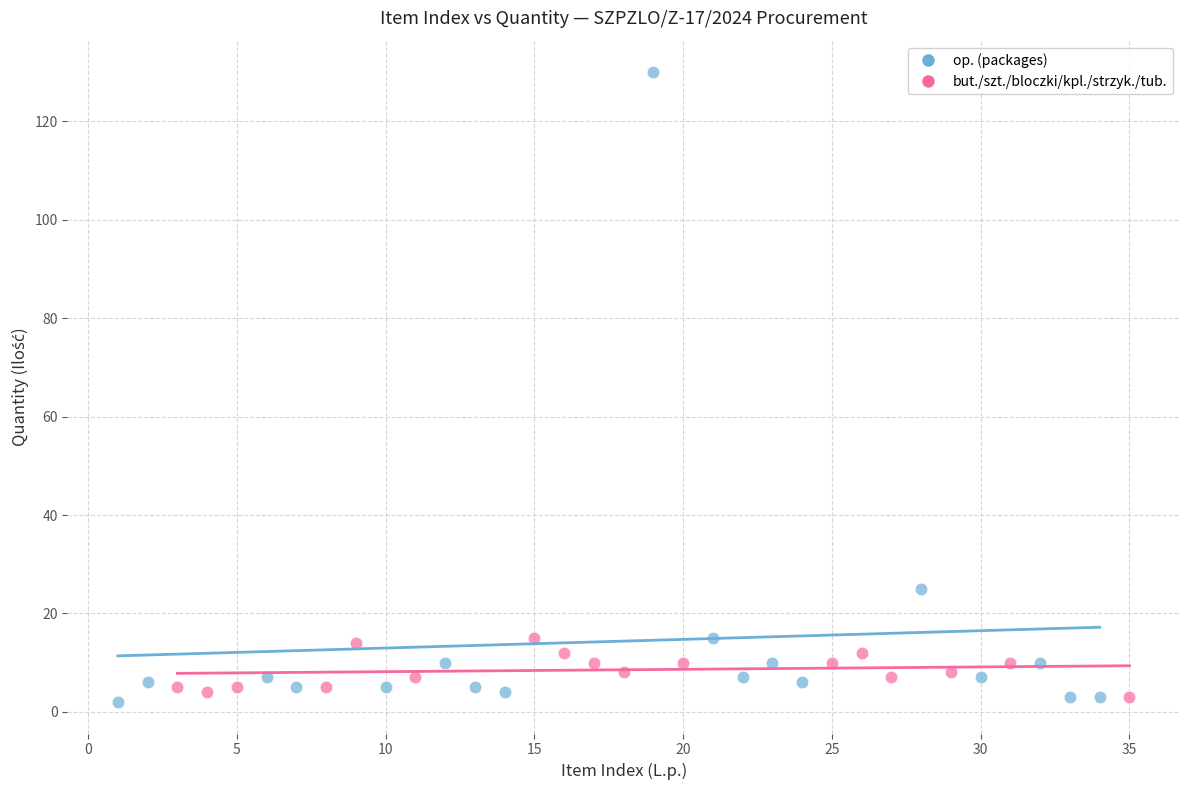

Which series reaches the maximum Y coordinate?

op. (packages)